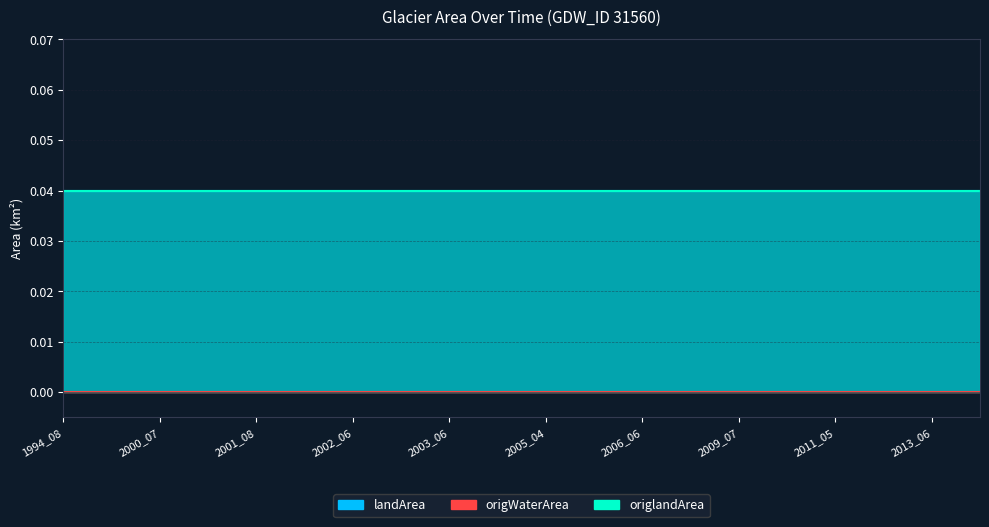

True or false: origlandArea has a value of 0.1 at 2008_06.

False